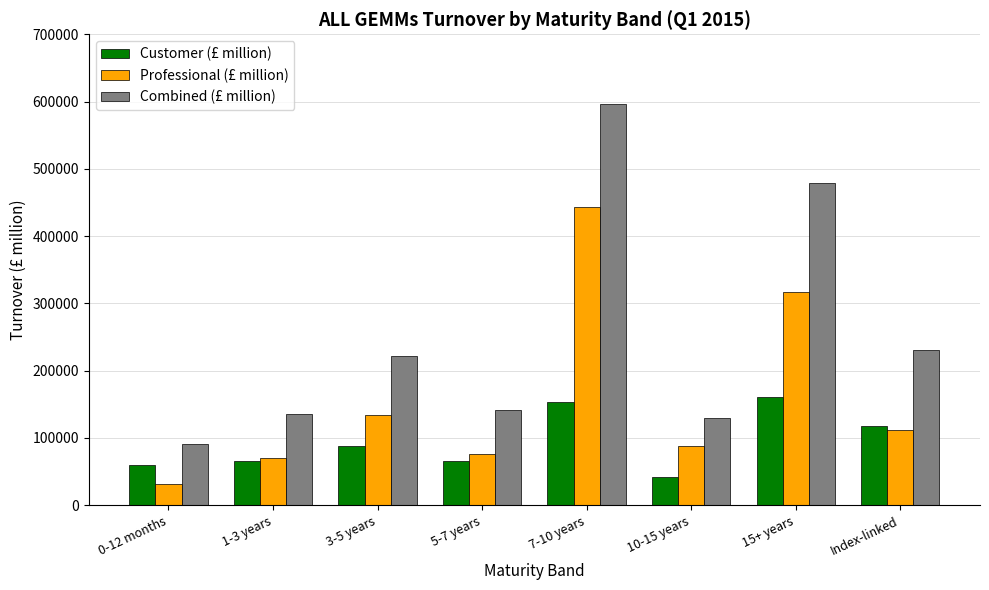

At which label is Combined (£ million) closest to 343664?

Index-linked